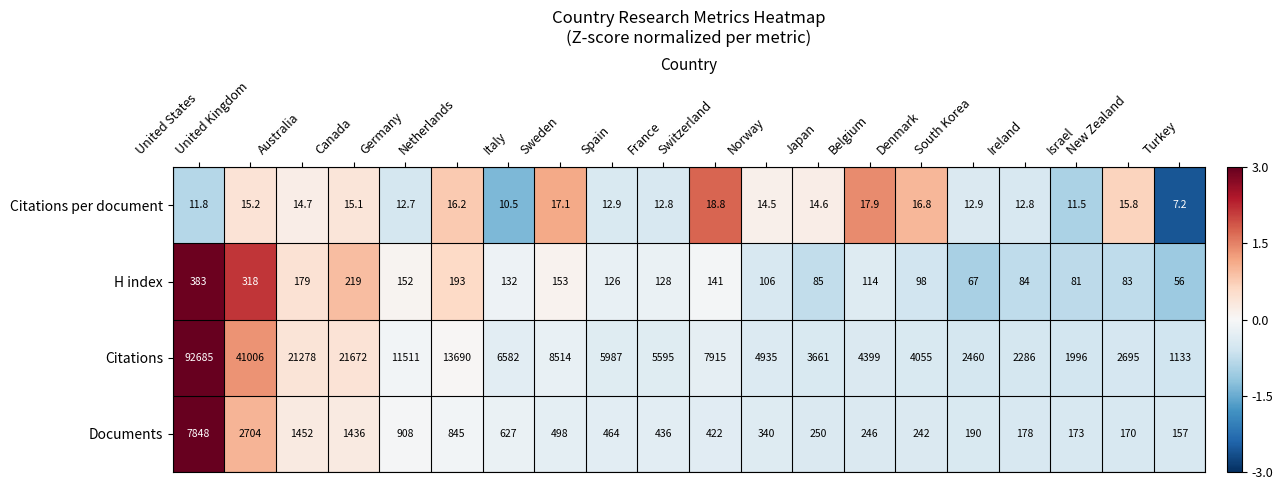

How many values in the Citations per document series exceed 14?

11